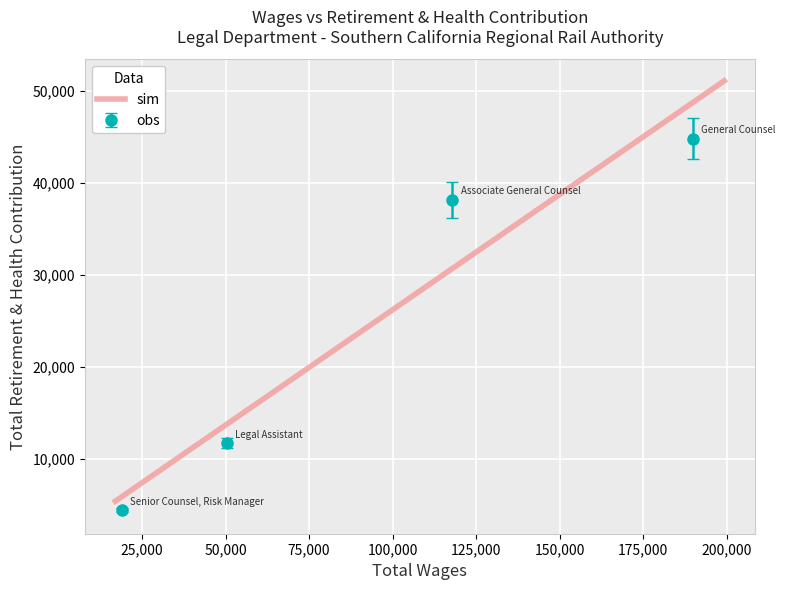

List the labels in order of value, smallest first.

Senior Counsel, Risk Manager, Legal Assistant, Associate General Counsel, General Counsel